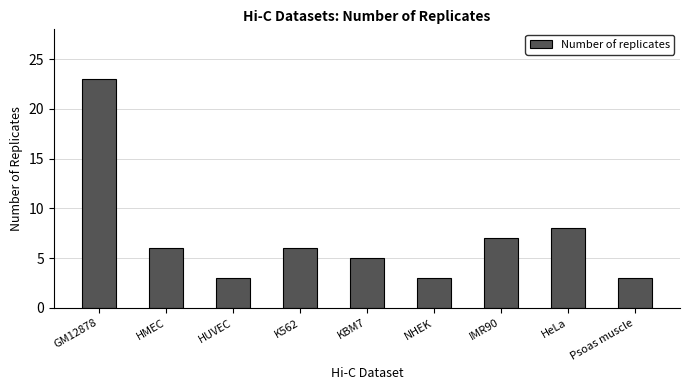

What is the label of the 5th bar from the right?

KBM7